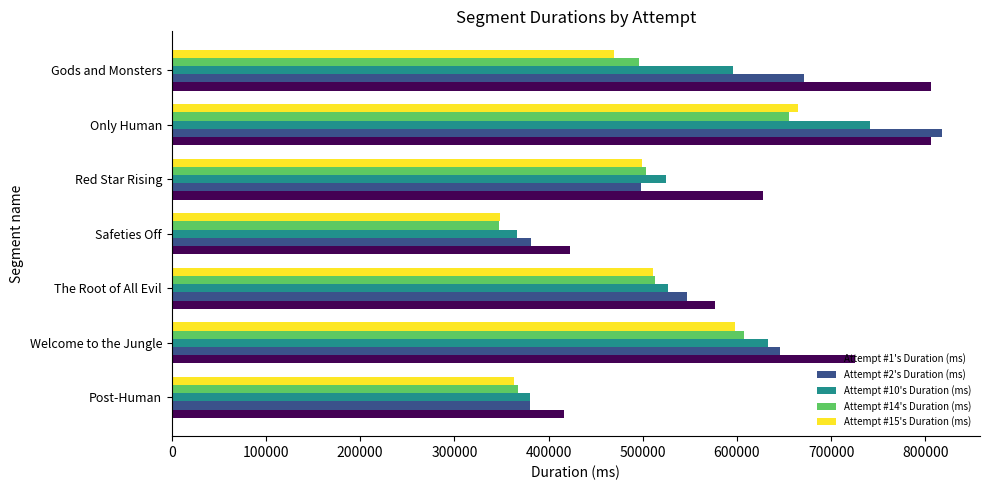

What is the difference between the highest and lowest values at The Root of All Evil?

66550